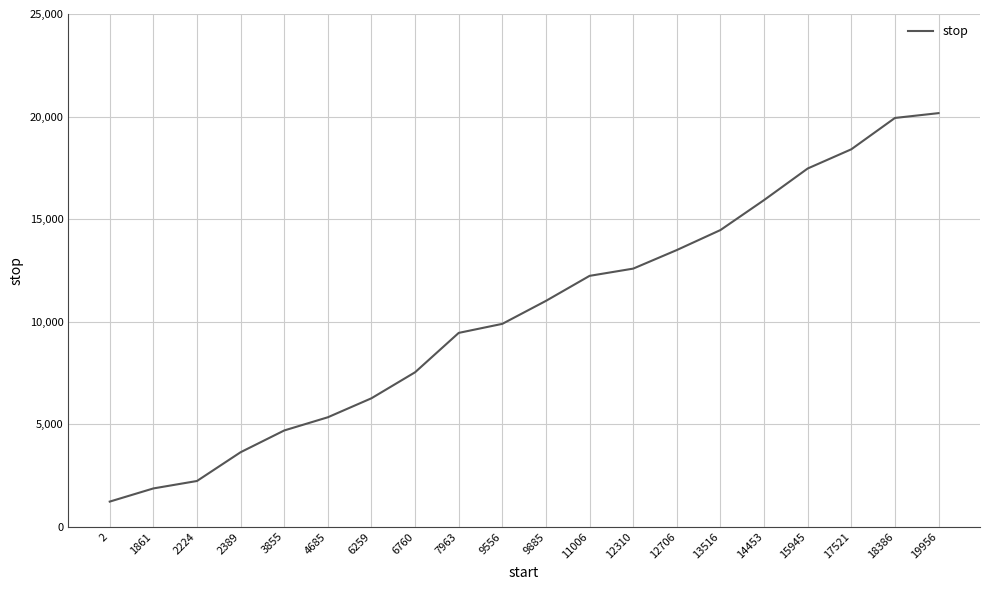

What is the ratio of the value at 18386 to the value at 9556?

2.0